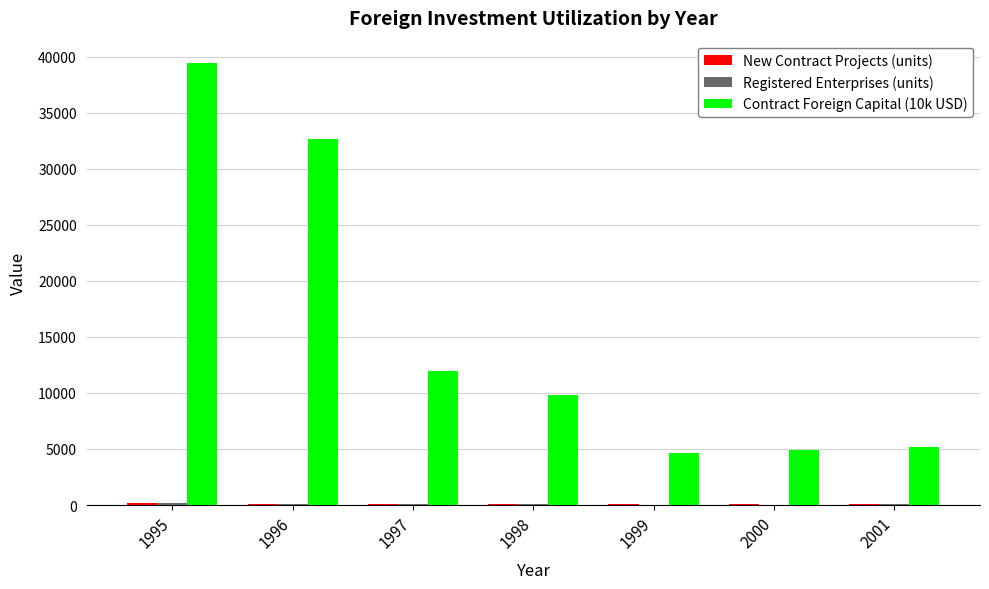

Which series has the largest total across all categories?

Contract Foreign Capital (10k USD)